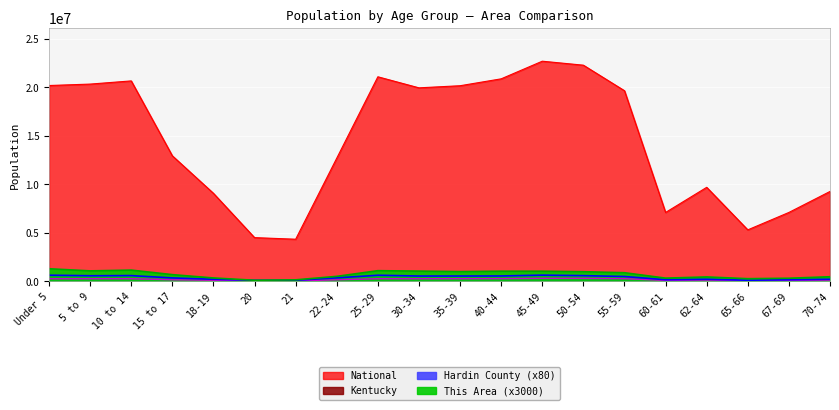

What is the maximum value shown in the chart?

22708591